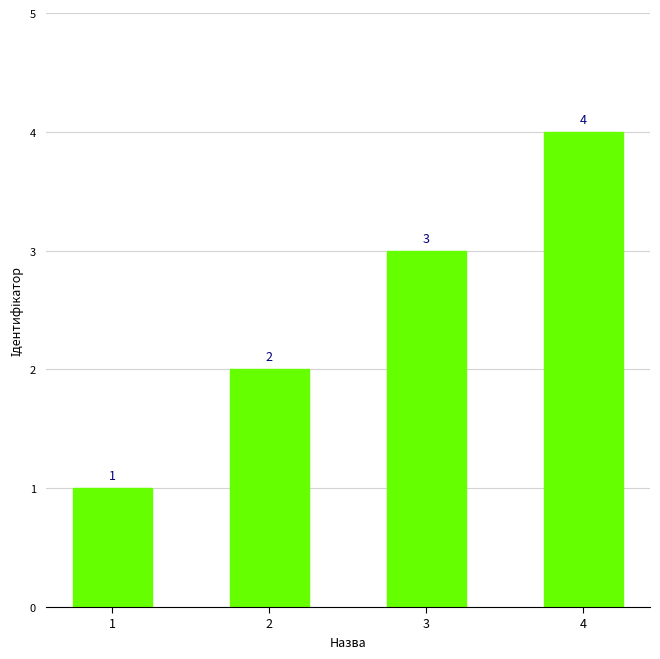

What value does the data have at 1?

1